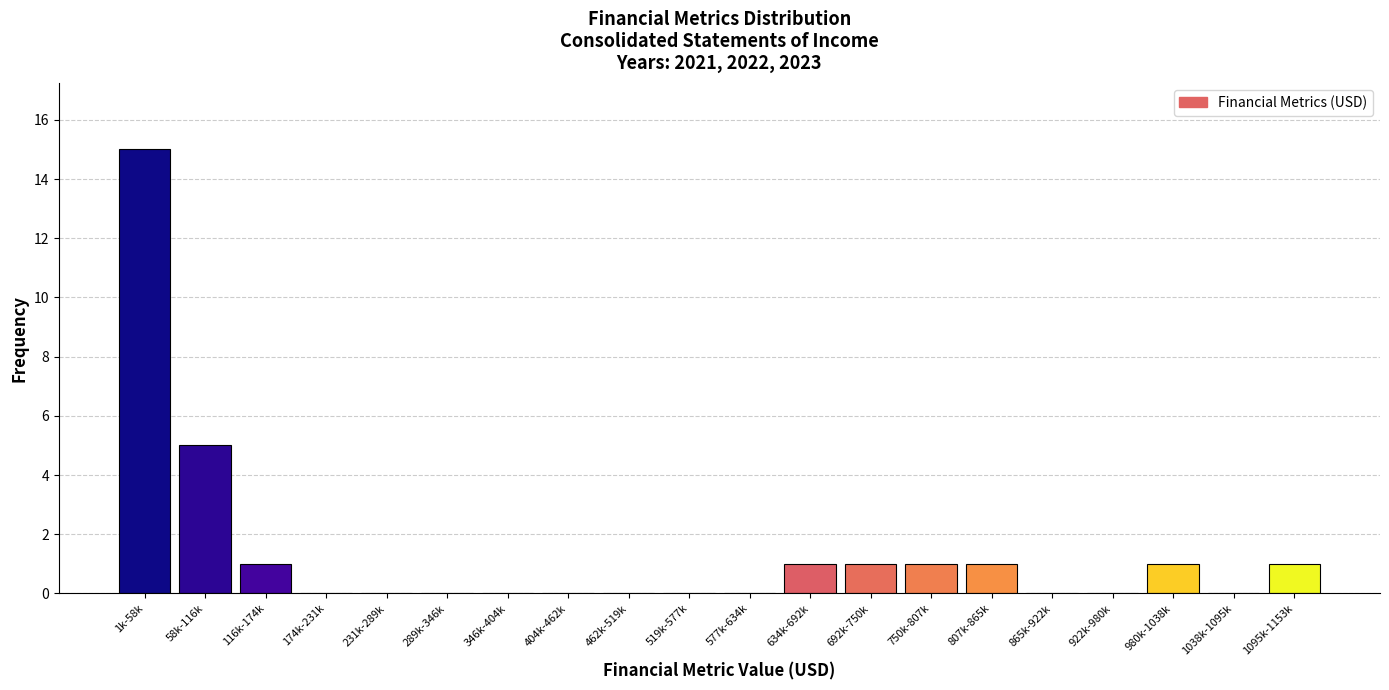

Reading left to right, extract all data points from this chart.

1k-58k=15	58k-116k=5	116k-174k=1	174k-231k=0	231k-289k=0	289k-346k=0	346k-404k=0	404k-462k=0	462k-519k=0	519k-577k=0	577k-634k=0	634k-692k=1	692k-750k=1	750k-807k=1	807k-865k=1	865k-922k=0	922k-980k=0	980k-1038k=1	1038k-1095k=0	1095k-1153k=1